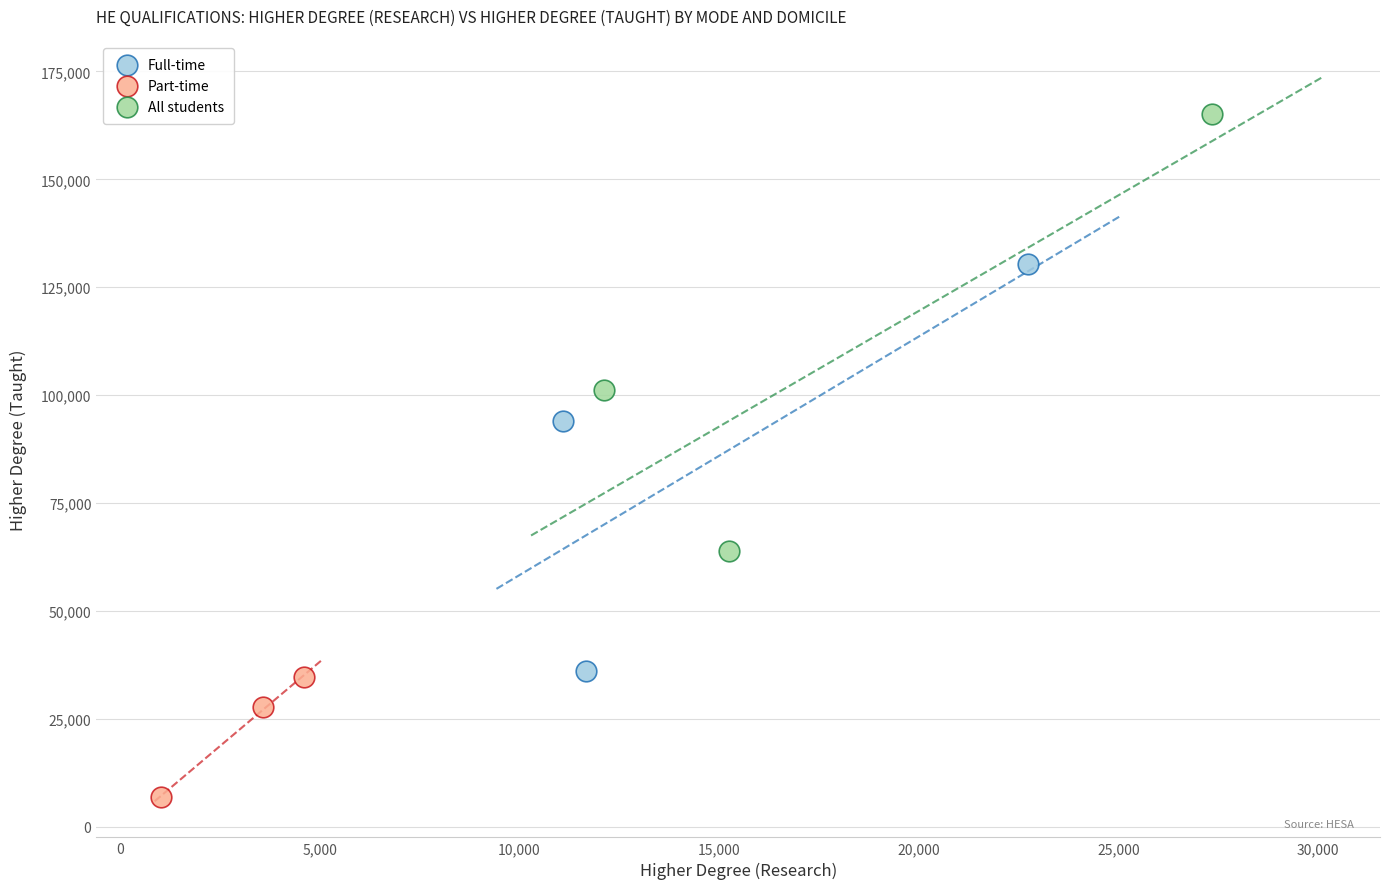

Which series has the widest spread of Y values?

All students